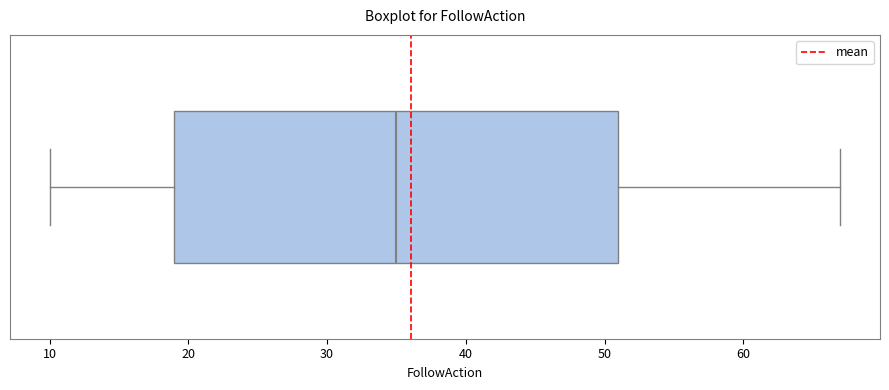

Where is the right edge of the box on the x-axis? The values are not printed on the chart, so give them approximately, as read against the axis.

51